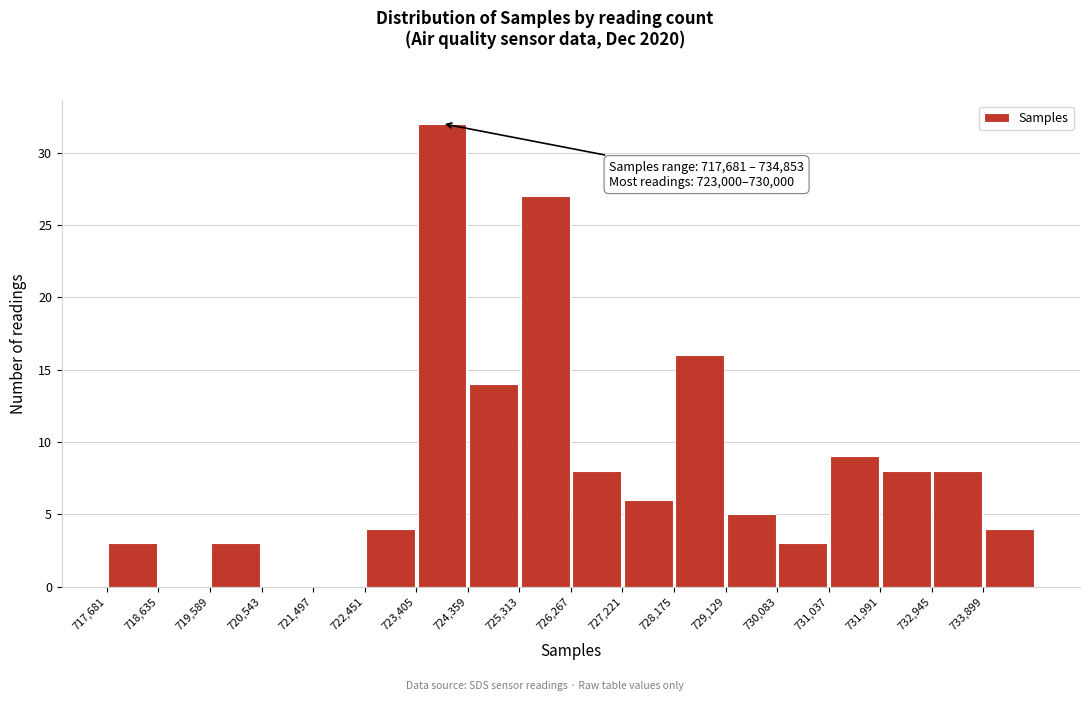

Over which range of the x-axis is the bar tallest?

723400 to 724400